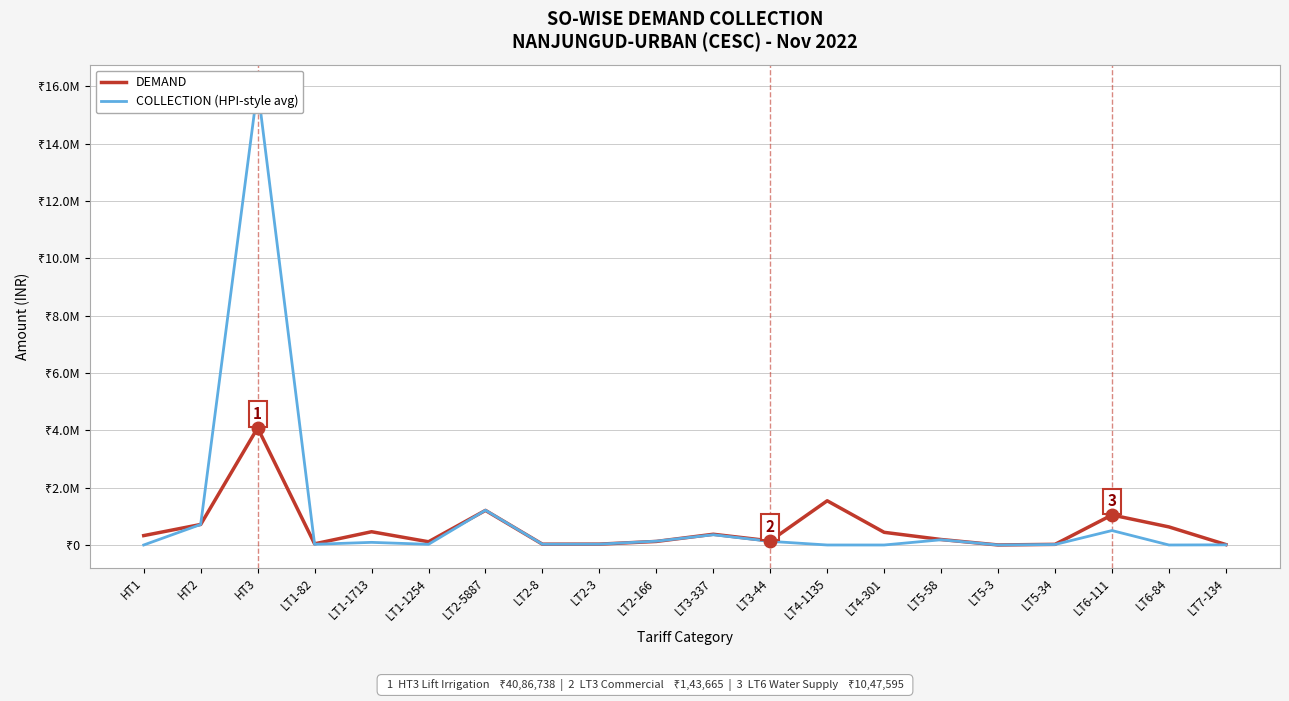

Which label corresponds to the largest value in the chart?

HT3